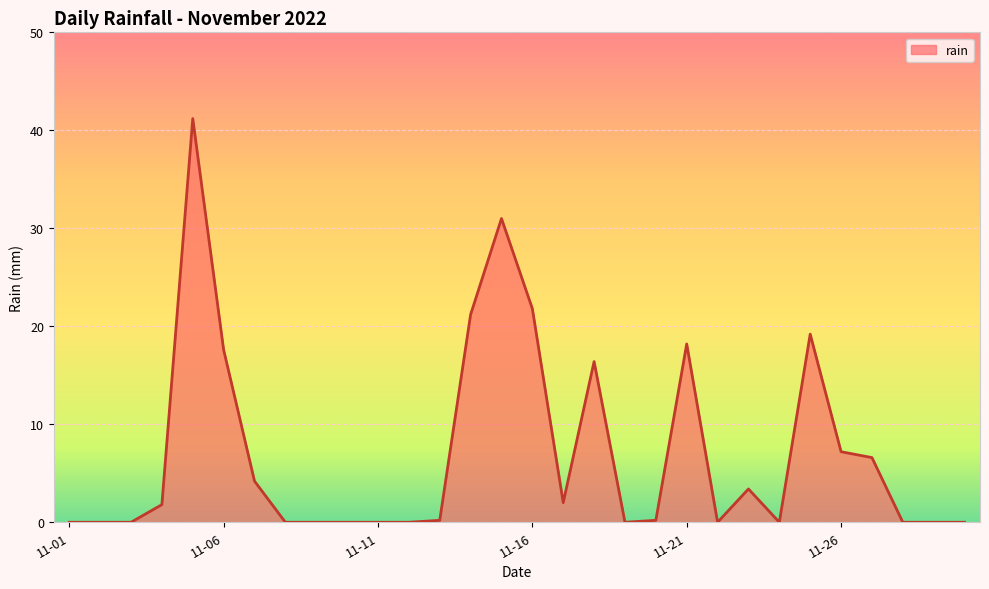

What is the maximum value shown in the chart?

41.2